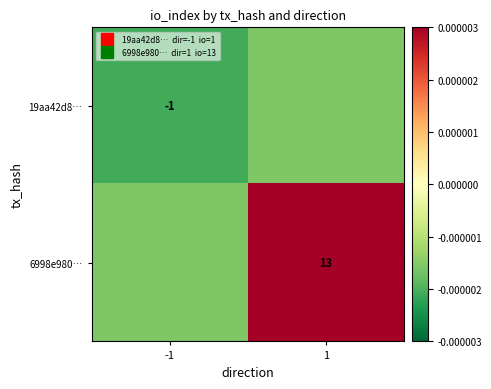

Rank the series by their average value, from highest to lowest.

6998e980…, 19aa42d8…